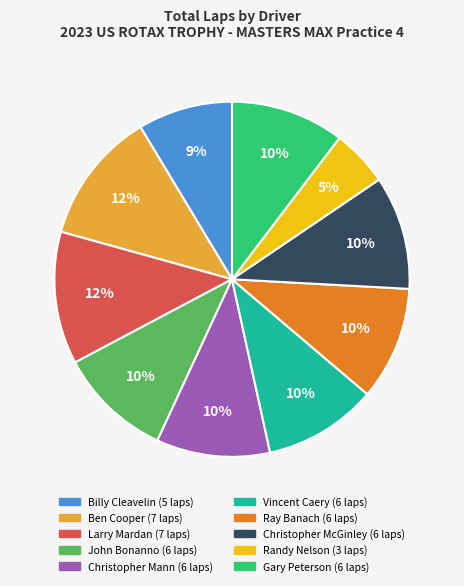

To the nearest percent, what is the average slice percentage?

10%